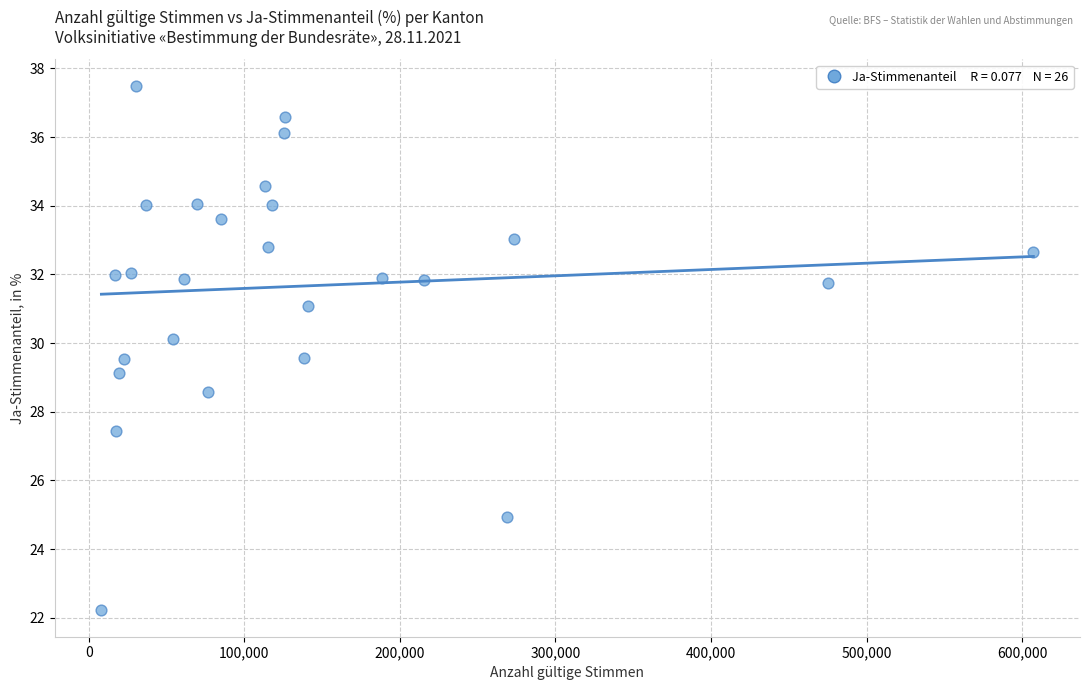

What is the range of Y values (max minus min)?

15.3